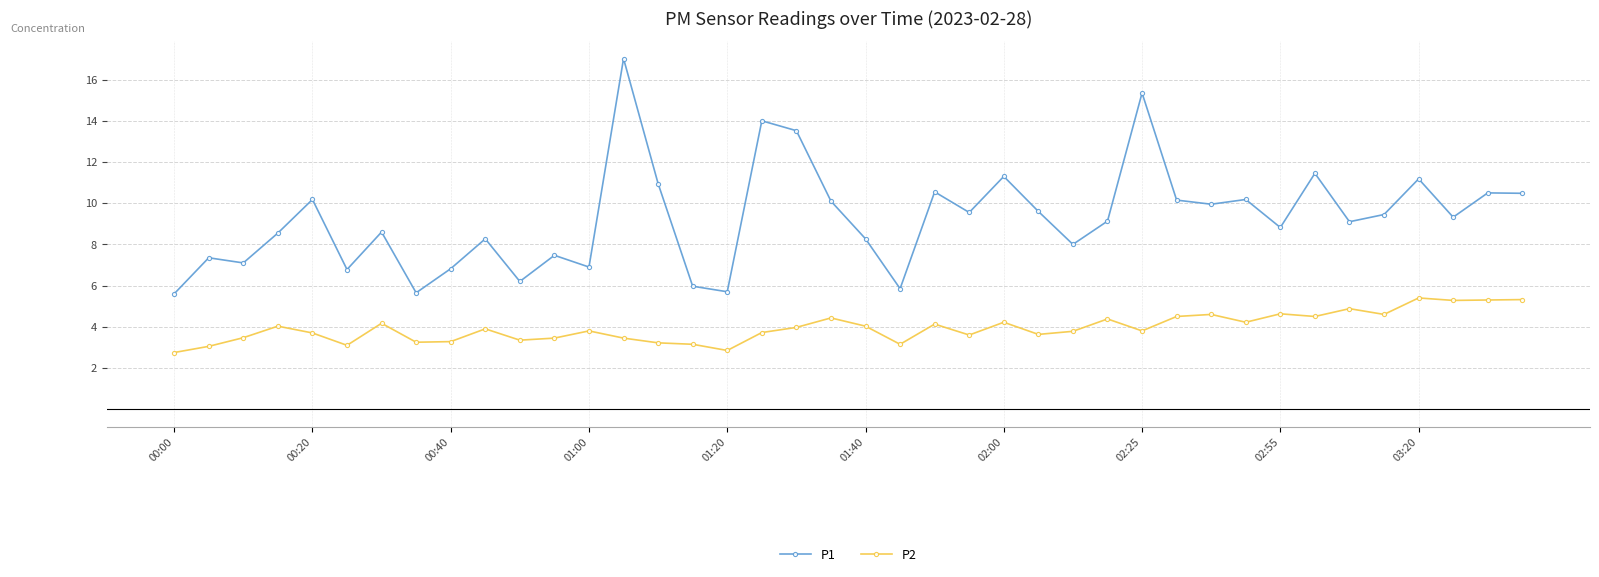

How many categories are shown in the chart?

40